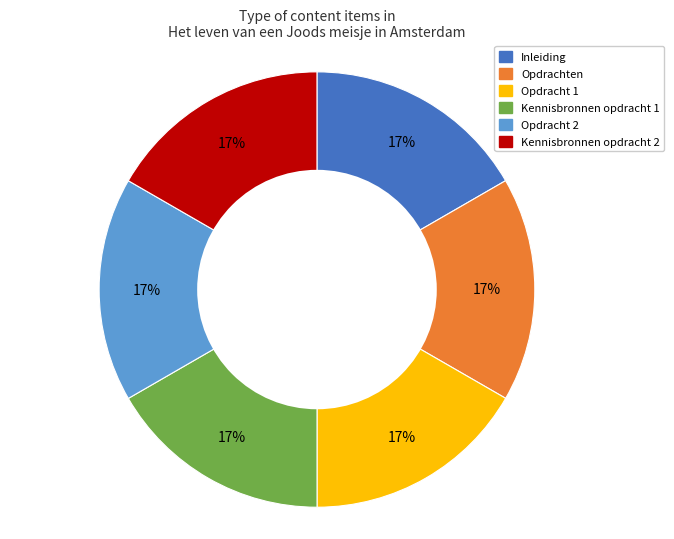

To the nearest percent, what is the combined percentage of Kennisbronnen opdracht 1 and Opdracht 1?

33%